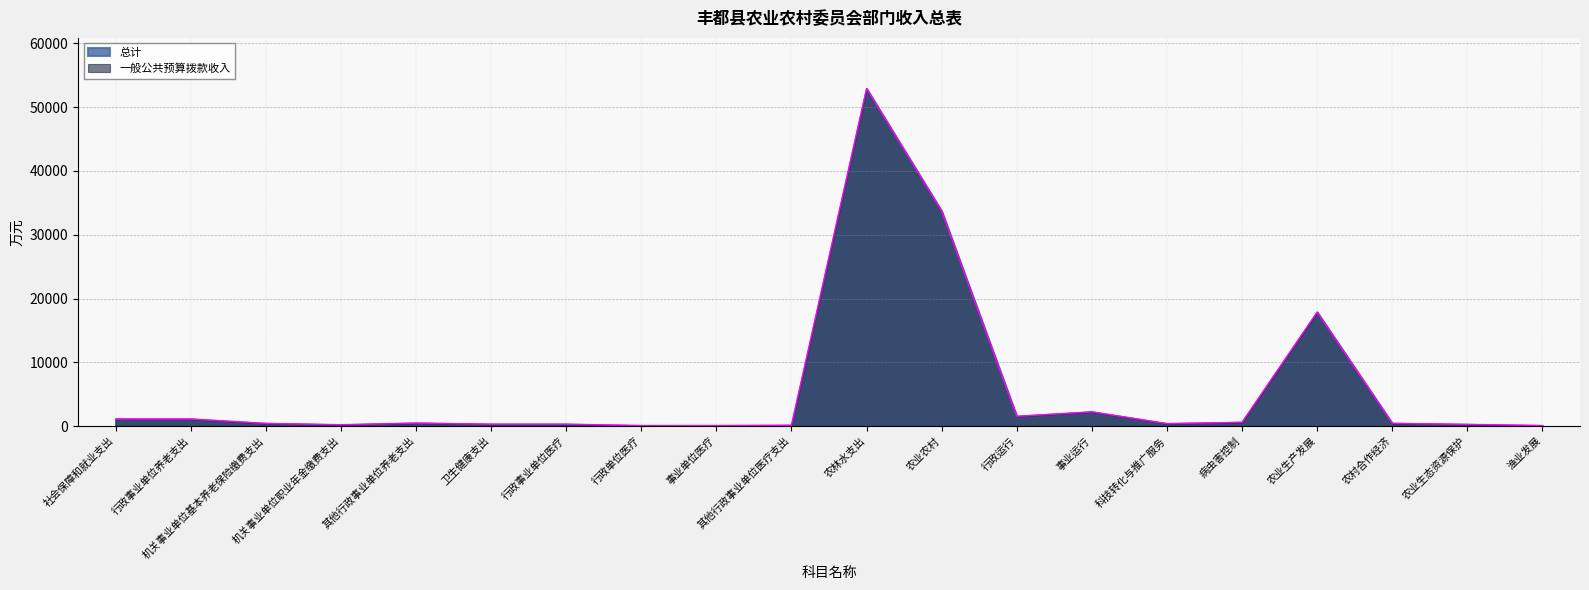

Is the value of 总计 at 卫生健康支出 greater than the value of 一般公共预算拨款收入 at 机关事业单位基本养老保险缴费支出?

No